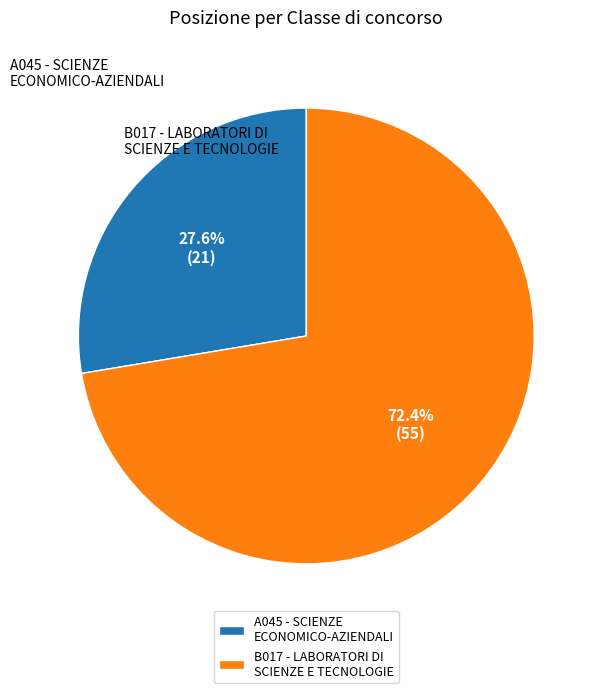

To the nearest percent, what percentage of the pie is B017 - LABORATORI DI SCIENZE E TECNOLOGIE?

72%